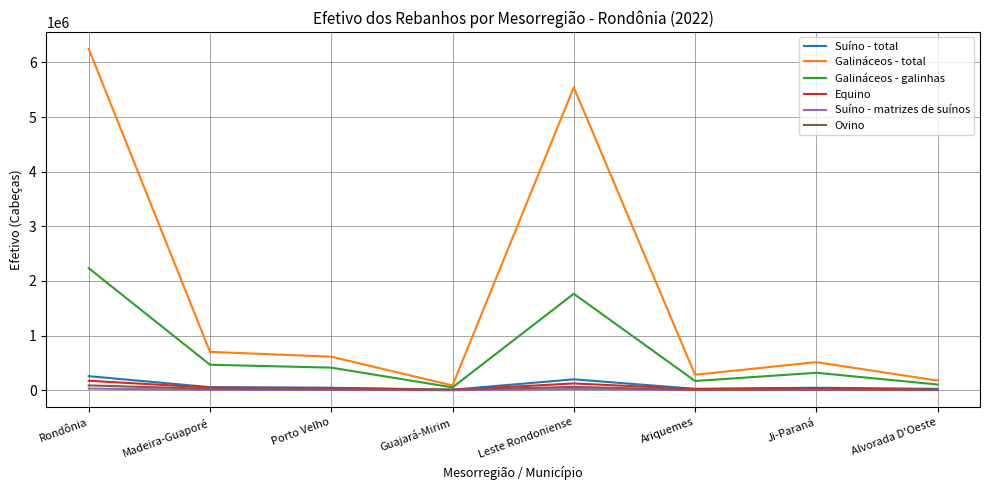

Which series has the largest total across all categories?

Galináceos - total